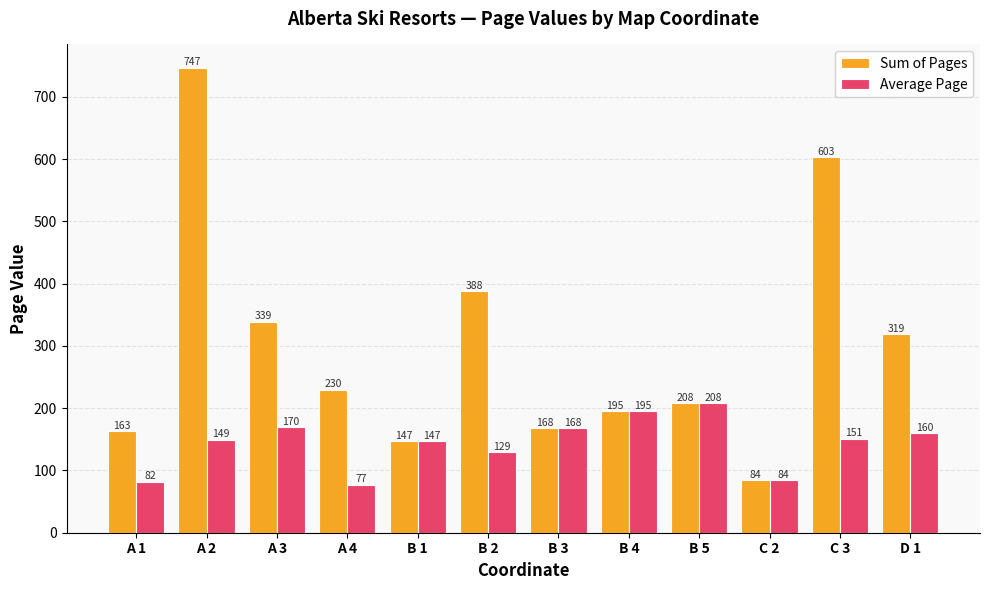

At which label does Average Page reach its minimum?

A 4